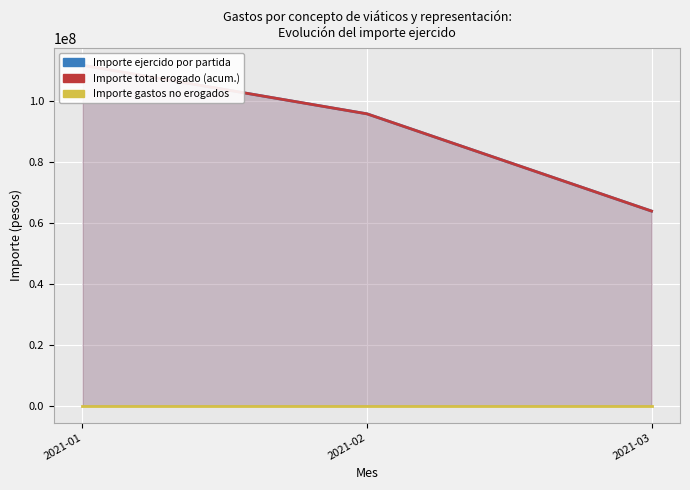

Does the chart display data point markers on the line(s)?

No